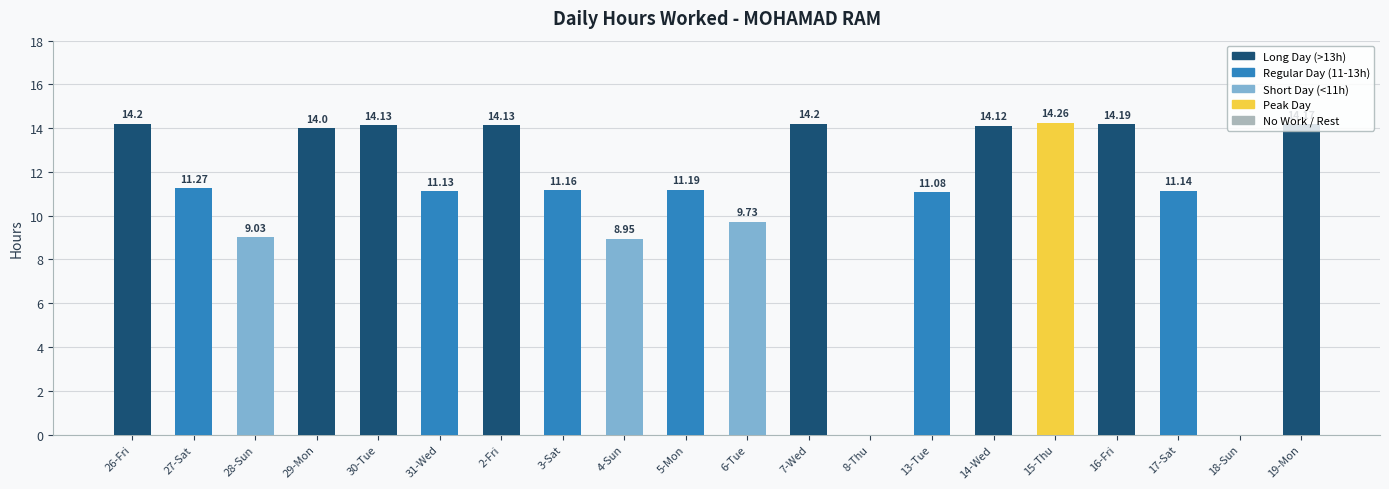

Is it true that the value at 6-Tue is 9.7?

True